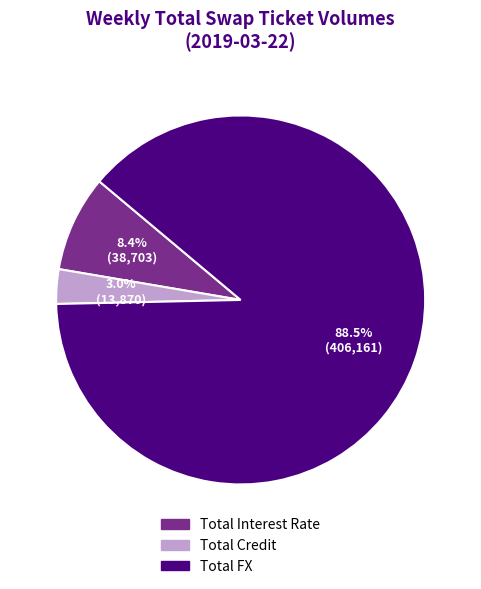

How many slices are in this pie chart?

3